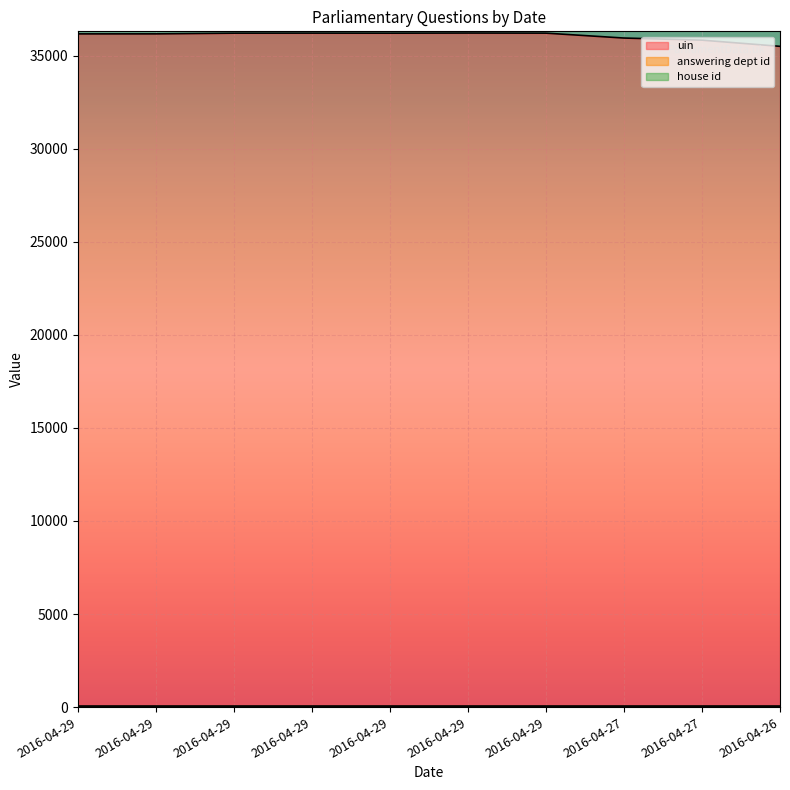

True or false: uin and answering dept id intersect in this chart.

False